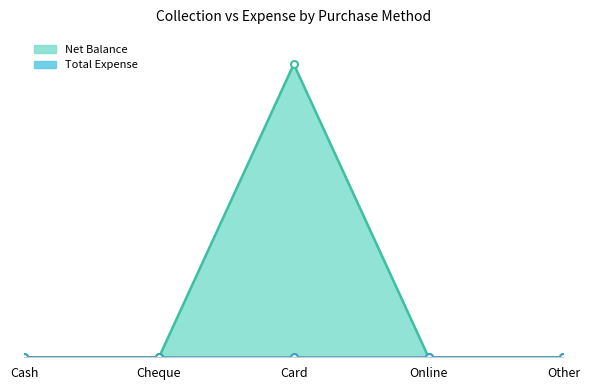

Reading right to left, extract all data points from this chart.

Other=0	Online=0	Card=500	Cheque=0	Cash=0